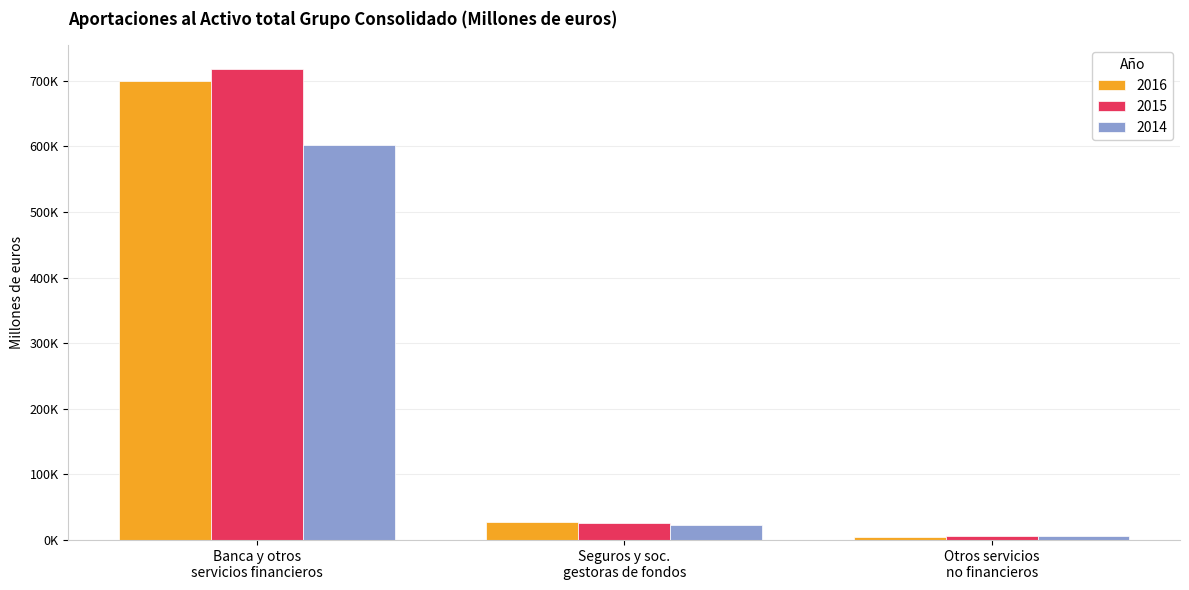

What are all the series names shown in the legend?

2016, 2015, 2014